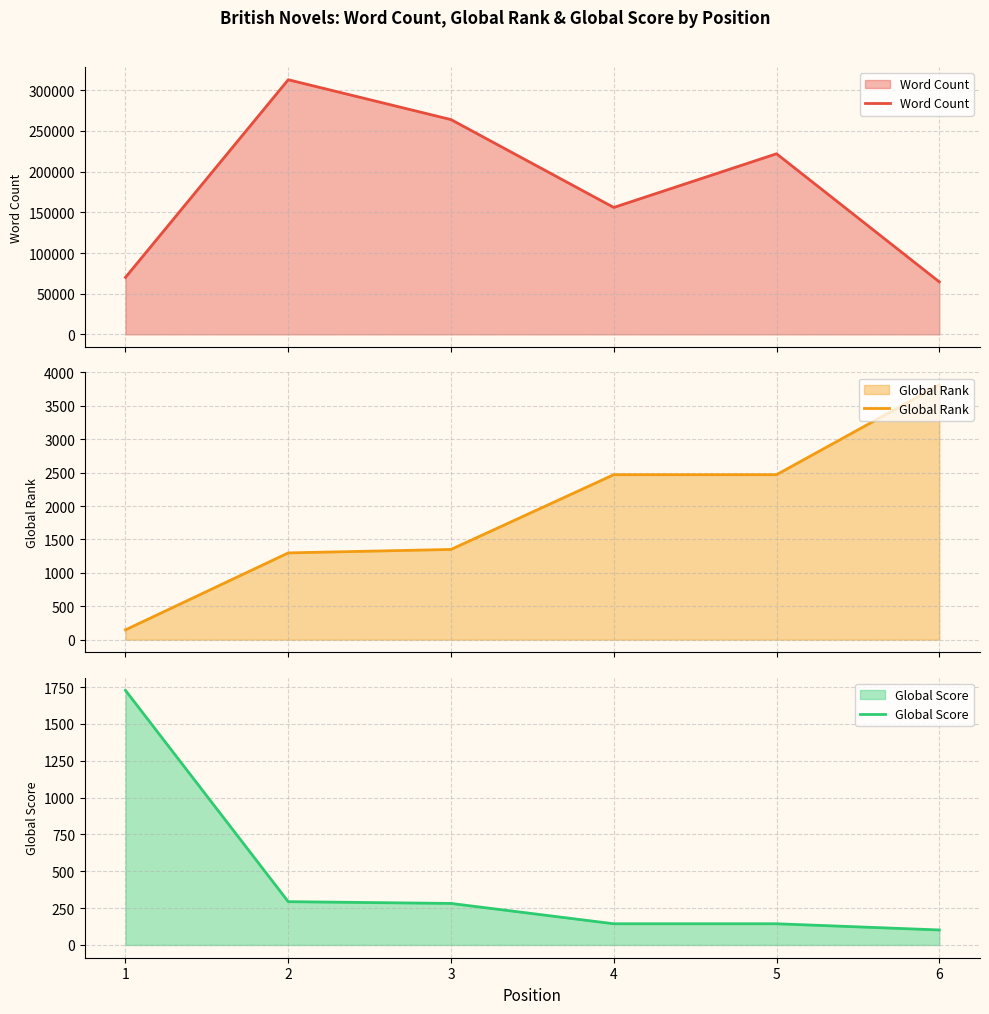

What is the total value across all series at 6?

68414